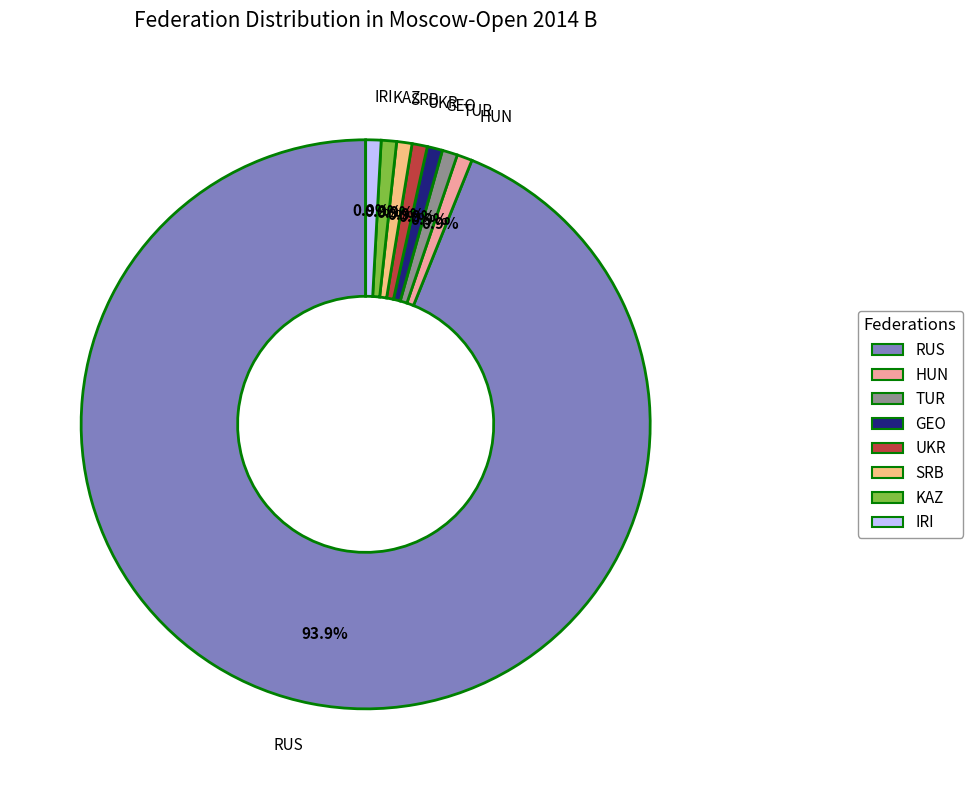

What is the ratio of the value at RUS to the value at KAZ?

108.0